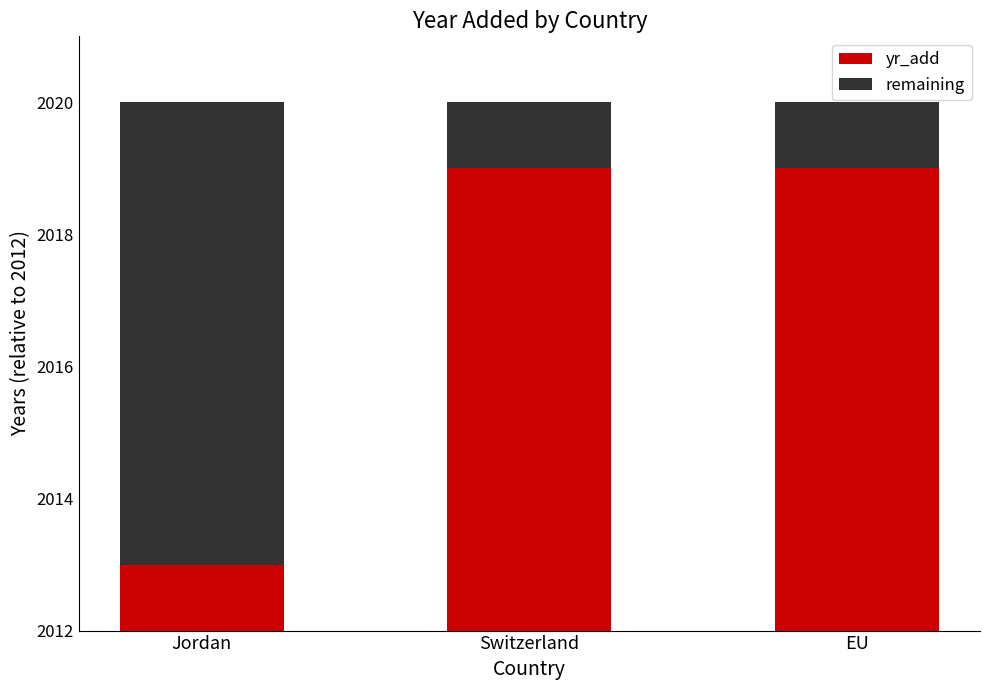

What is the total value across all series at EU?

8